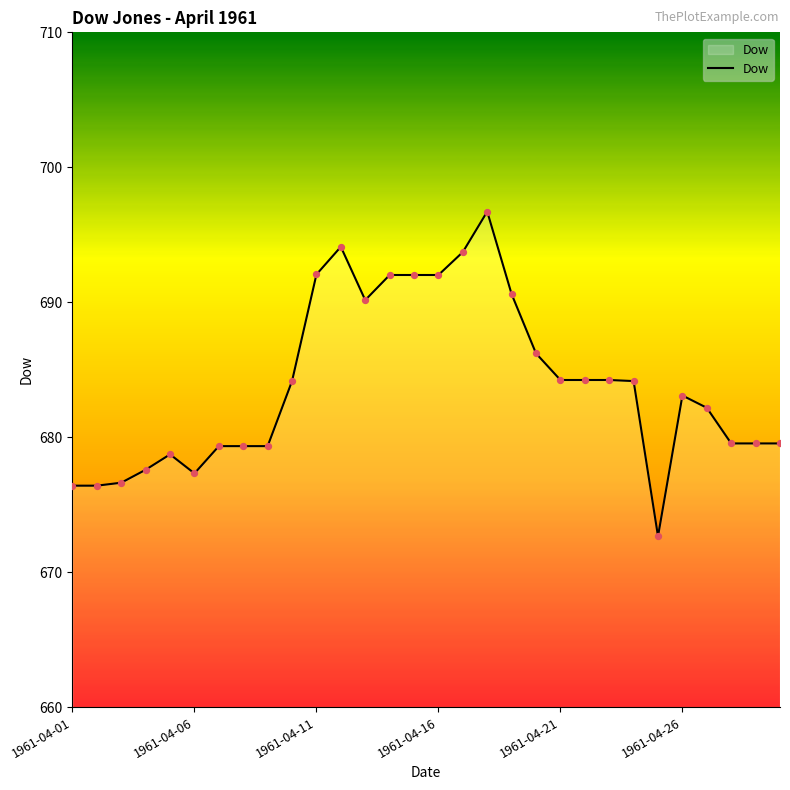

What is the difference between the maximum and minimum values?

24.1